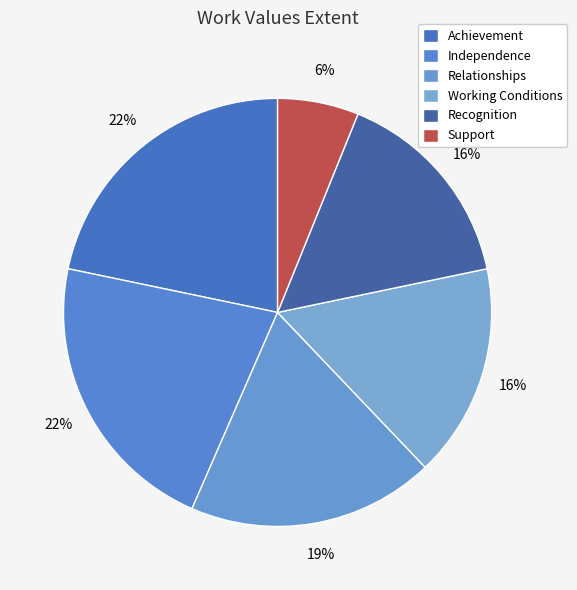

How much of the chart is everything except Working Conditions?

83.8%